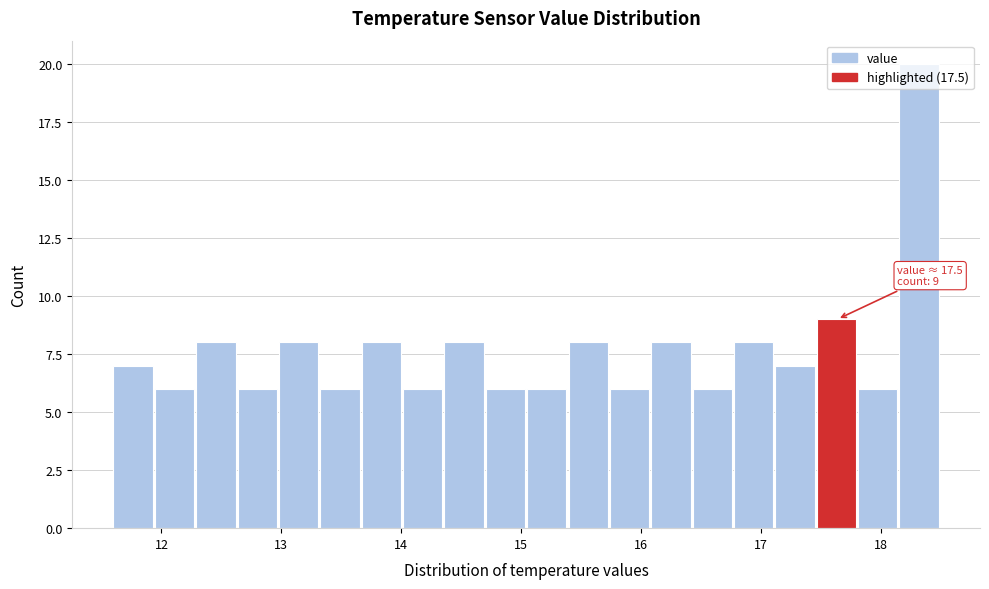

Read against the x-axis, roughly where is the centre of the tallest bar?

18.3